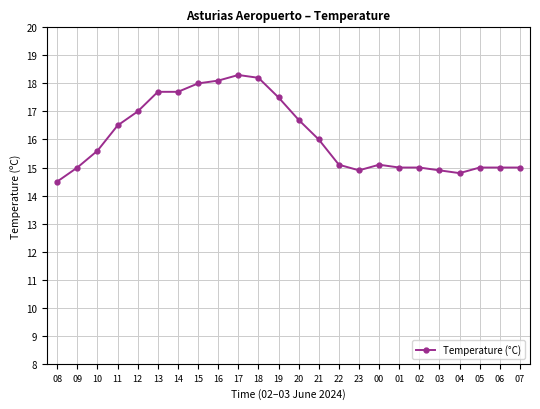

At which label is the value closest to 16?

21